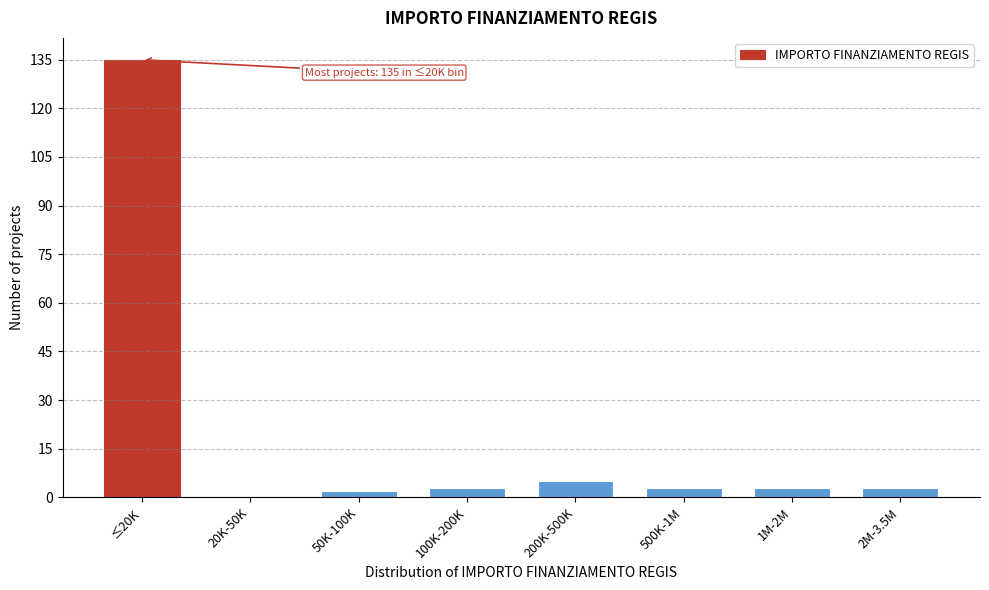

Reading left to right, extract all data points from this chart.

≤20K=135	20K-50K=0	50K-100K=2	100K-200K=3	200K-500K=5	500K-1M=3	1M-2M=3	2M-3.5M=3